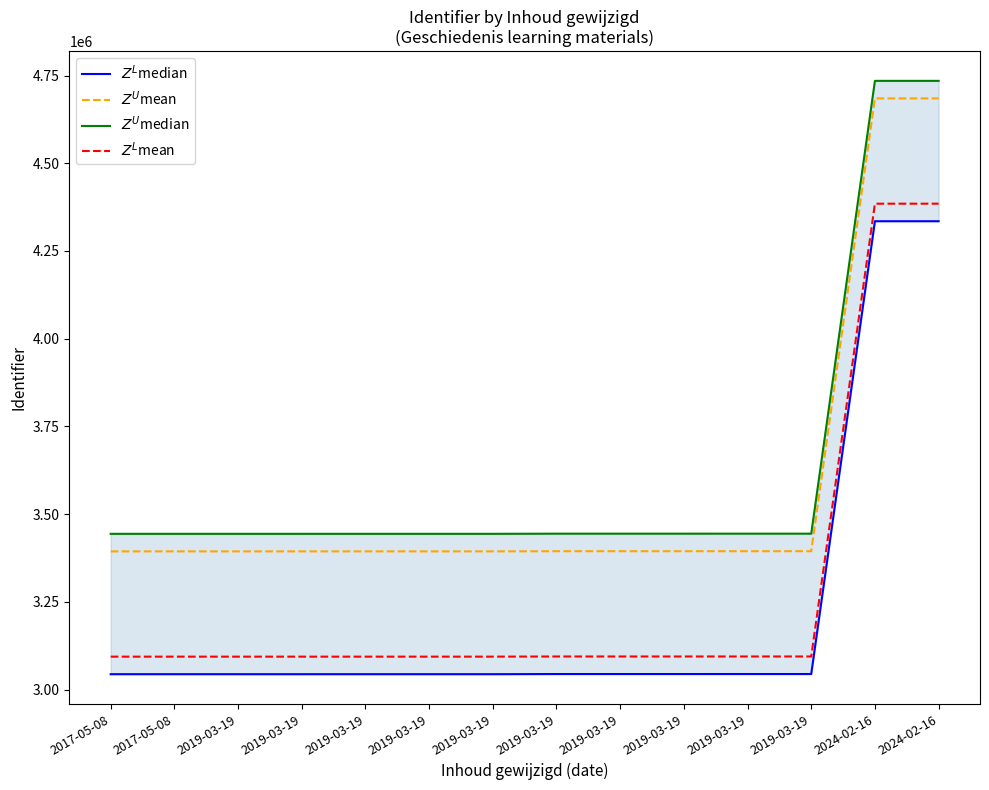

List the labels in order of $Z^L$mean value, largest first.

2024-02-16, 2024-02-16, 2019-03-19, 2019-03-19, 2019-03-19, 2019-03-19, 2019-03-19, 2019-03-19, 2019-03-19, 2019-03-19, 2017-05-08, 2019-03-19, 2017-05-08, 2019-03-19